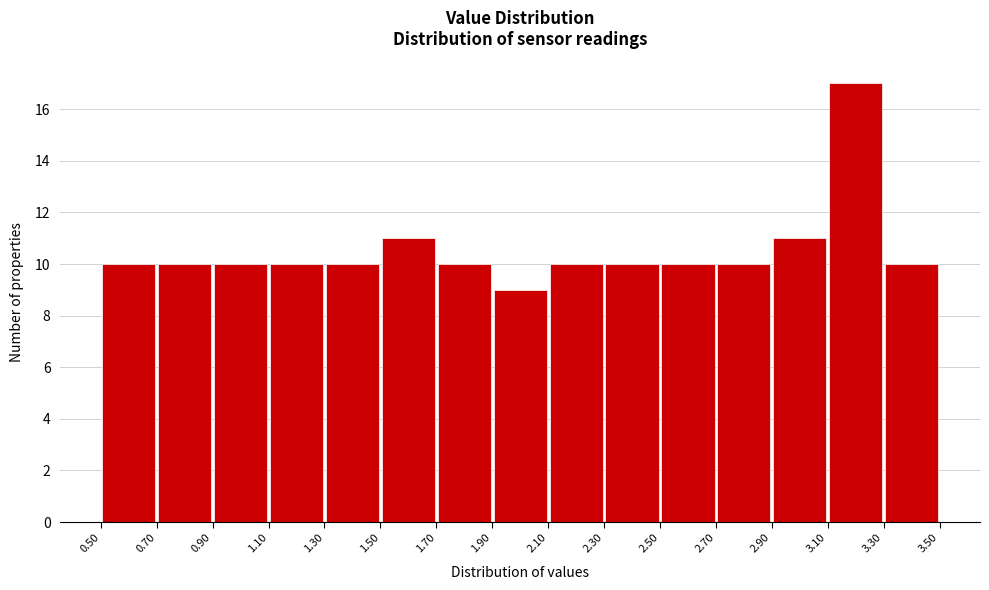

Reading left to right, list every bar in this chart as the range it spans on the x-axis followed by its height. The values are not printed on the chart, so give them approximately, as read against the axis.

0.50 to 0.70: 10
0.70 to 0.90: 10
0.90 to 1.10: 10
1.10 to 1.30: 10
1.30 to 1.50: 10
1.50 to 1.70: 11
1.70 to 1.90: 10
1.90 to 2.10: 9
2.10 to 2.30: 10
2.30 to 2.50: 10
2.50 to 2.70: 10
2.70 to 2.90: 10
2.90 to 3.10: 11
3.10 to 3.30: 17
3.30 to 3.50: 10